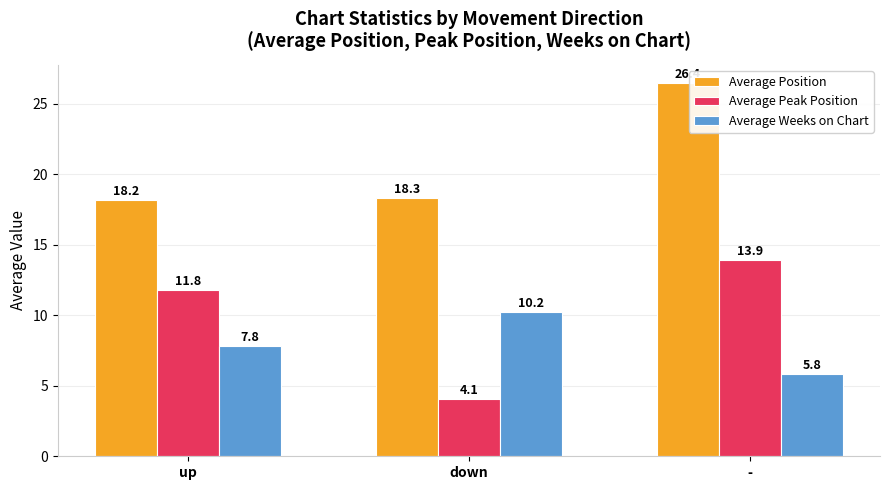

How many values in the Average Peak Position series exceed 11?

2